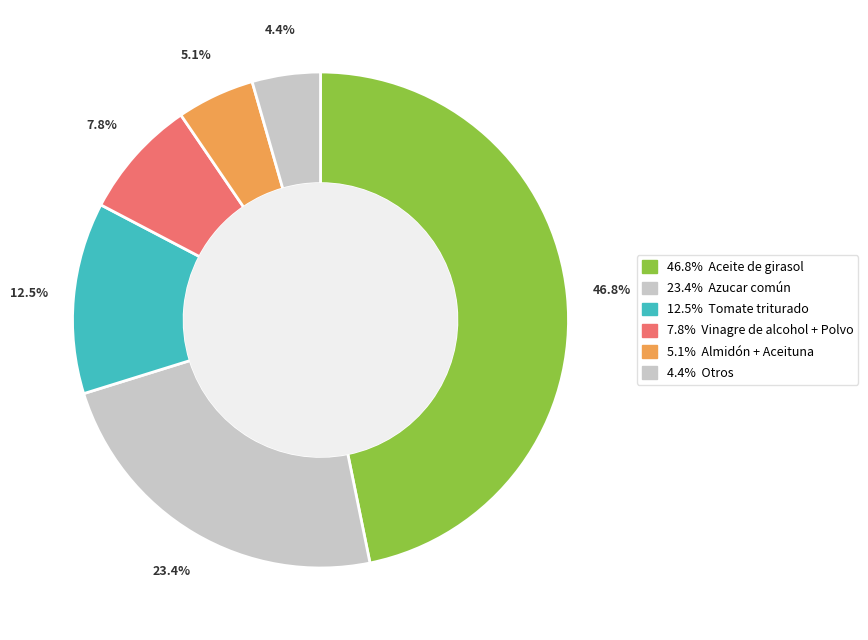

Is there a majority slice in this chart?

No